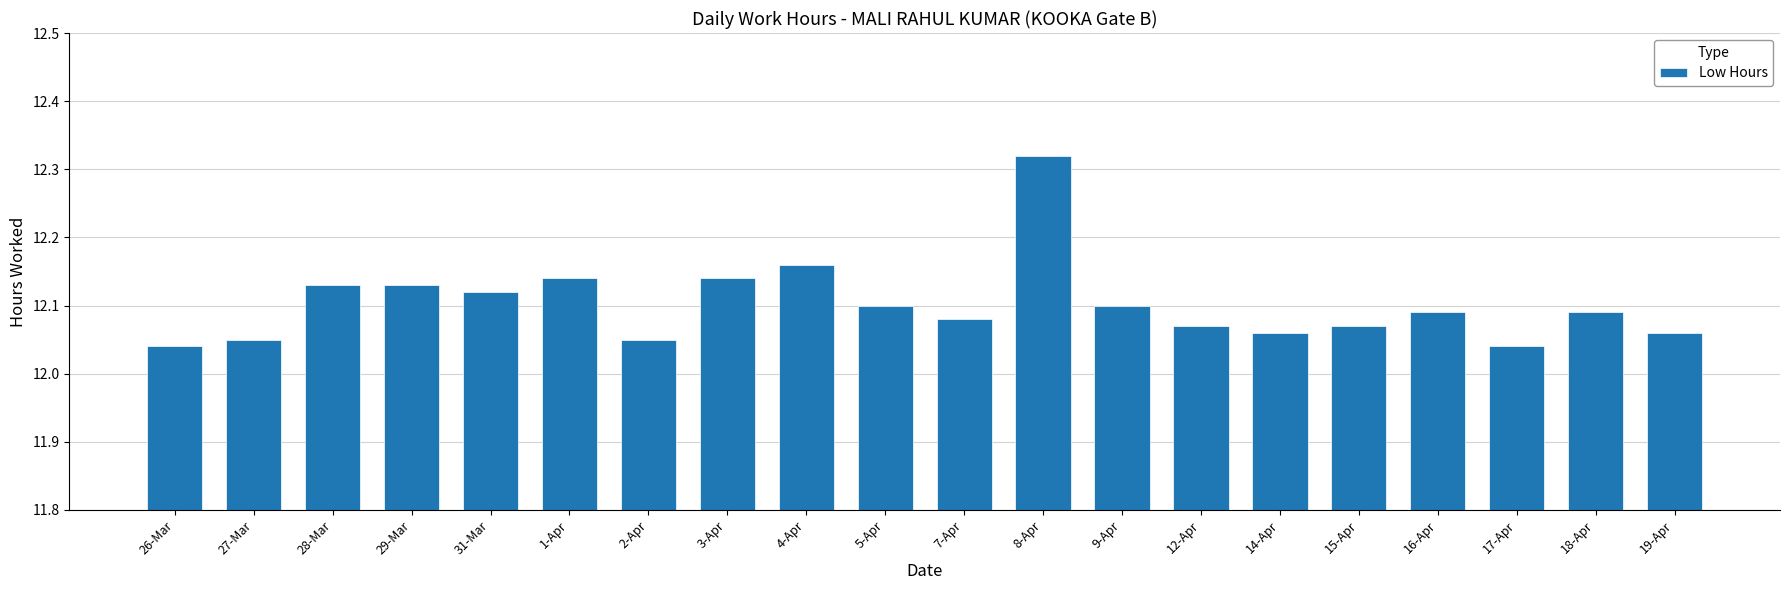

What is the ratio of the value at 16-Apr to the value at 19-Apr?

1.0